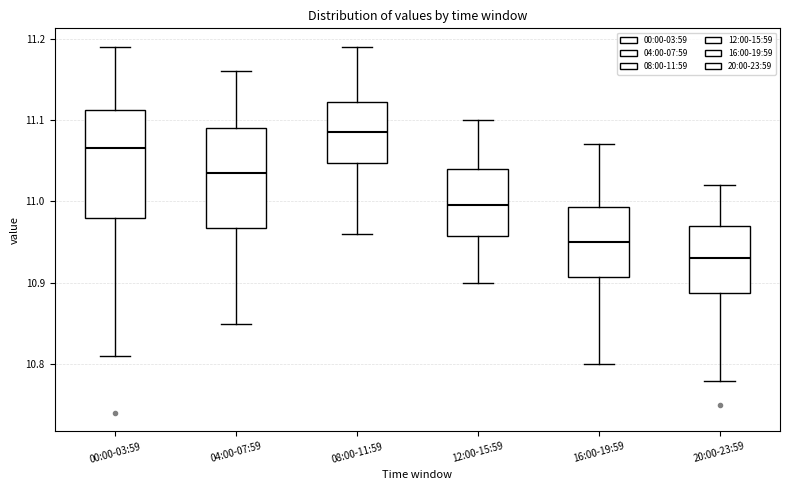

Which box's median line is the highest?

08:00-11:59